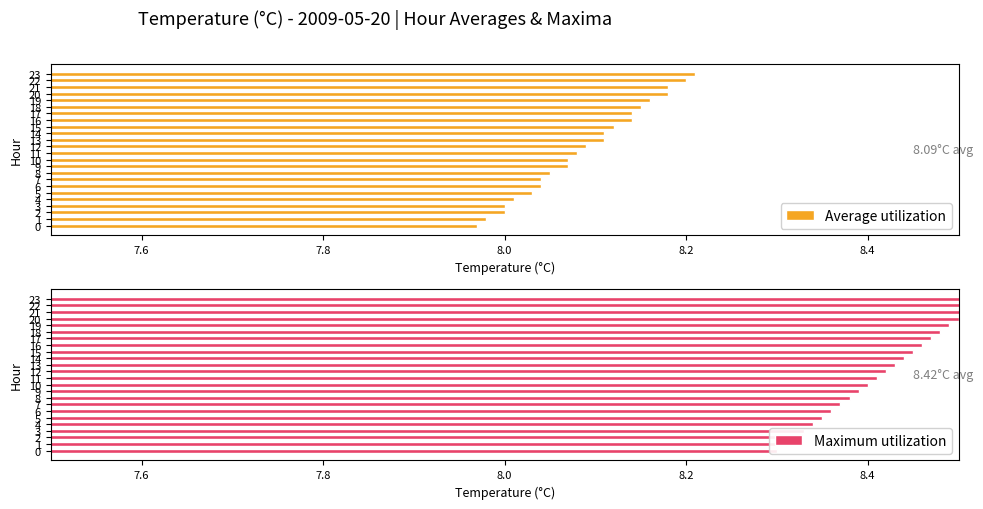

Is the value of Maximum utilization at 1 greater than the value of Average utilization at 8?

Yes